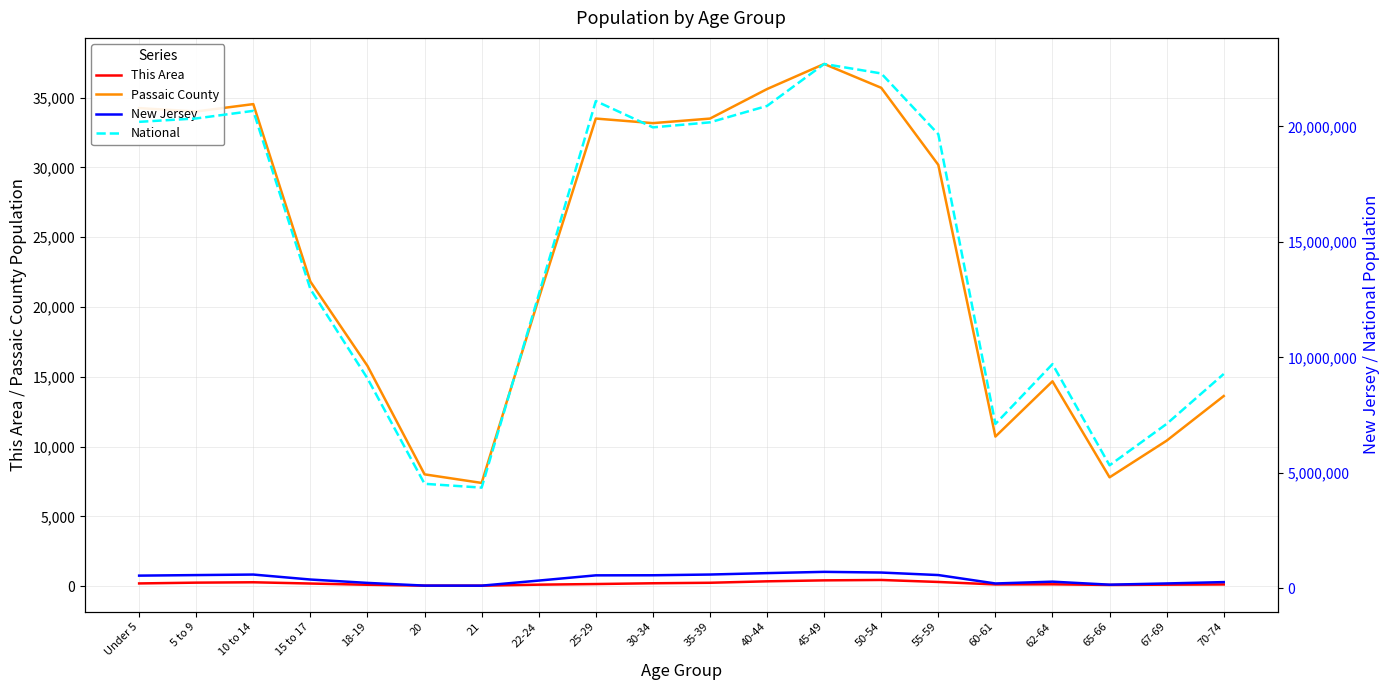

What is the difference between the maximum and minimum values in the National series?

18354297